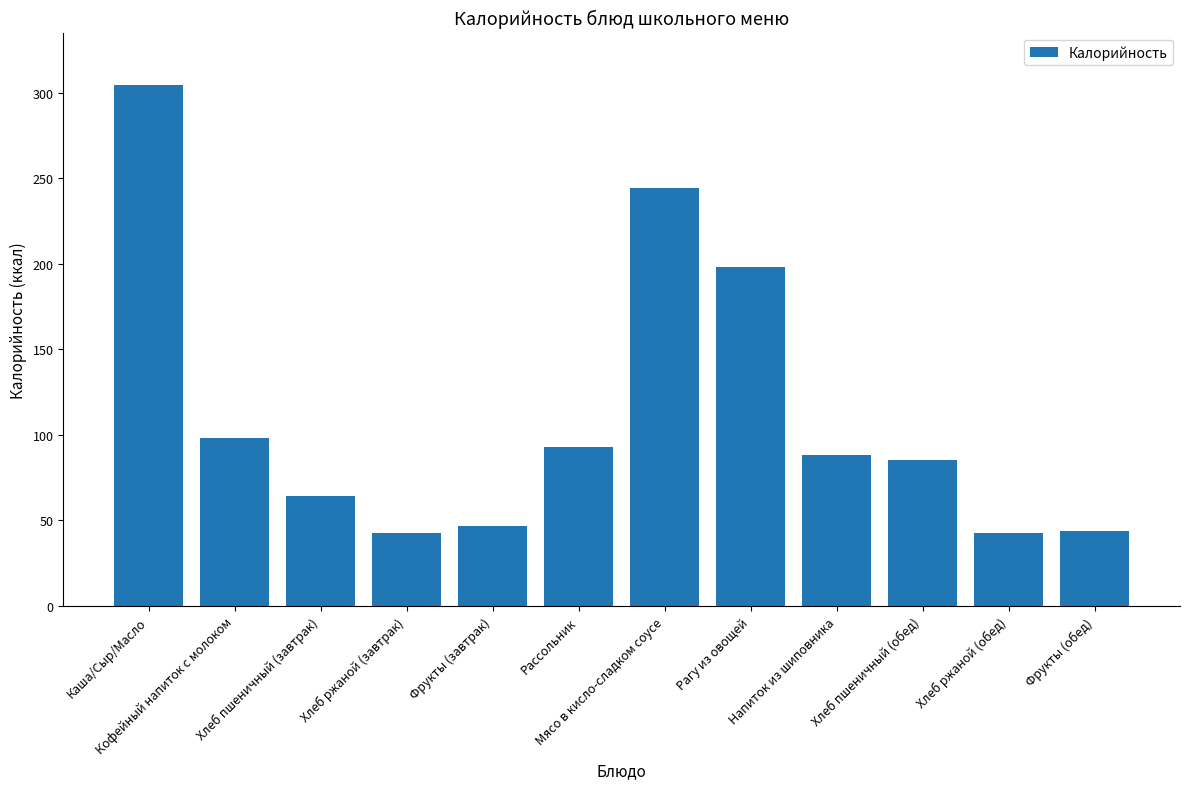

What is the maximum value shown in the chart?

304.8